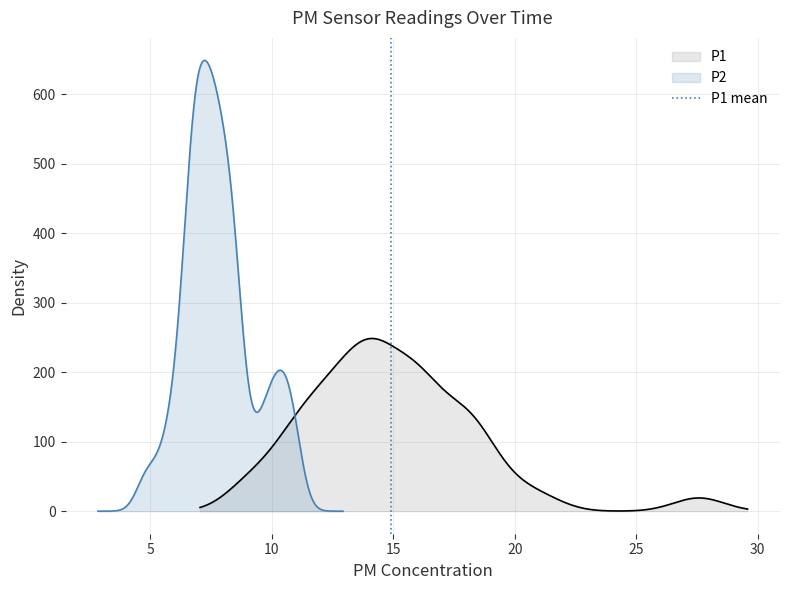

What is the highest value of the P1 series?

248.5